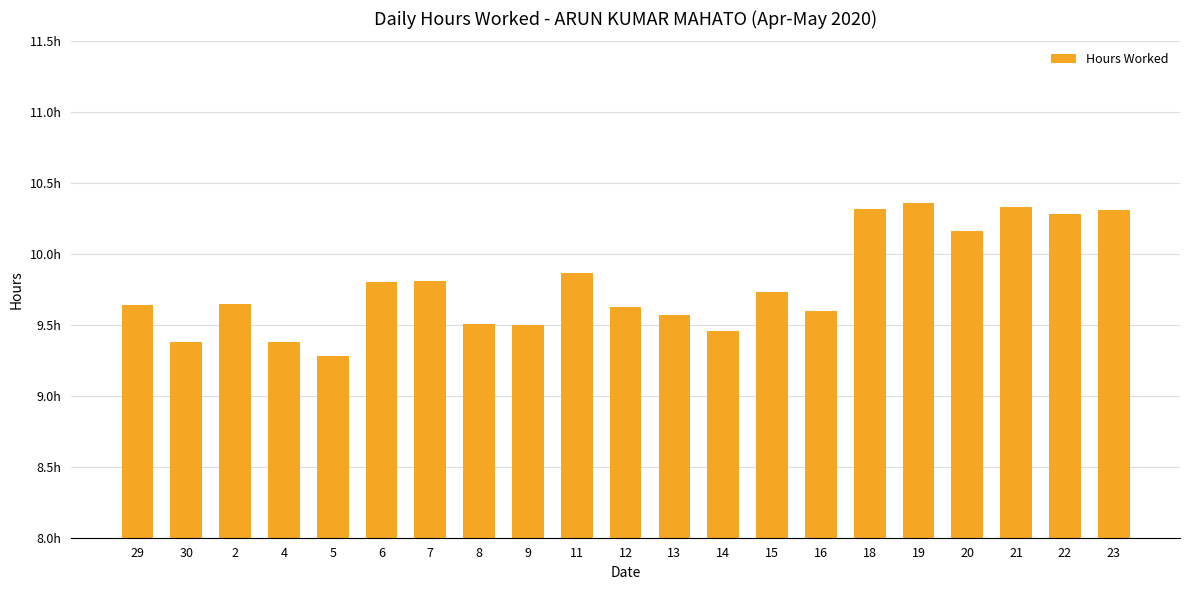

At which category does the chart reach its peak across all series?

19